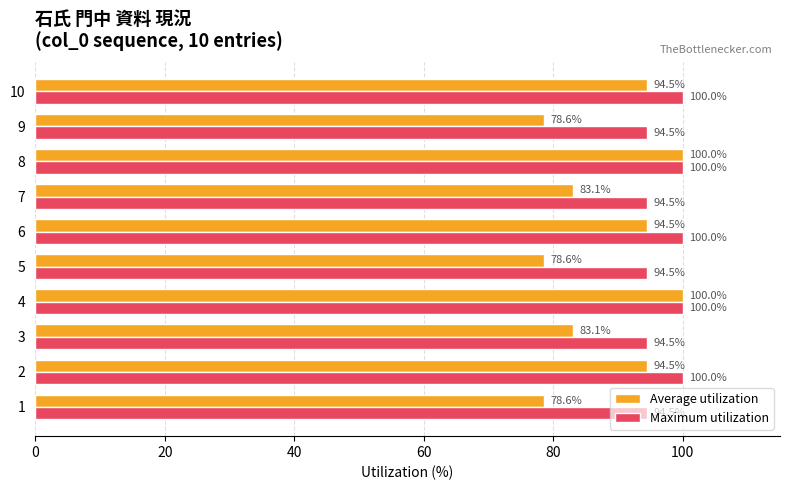

What value does the Average utilization series have at 6?

94.5